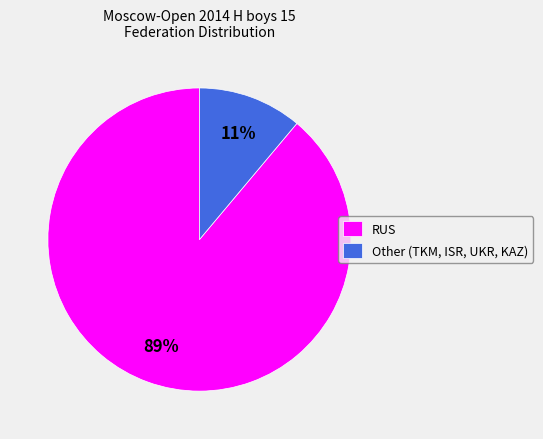

To the nearest percent, what is the difference between the largest and smallest slice percentages?

78%